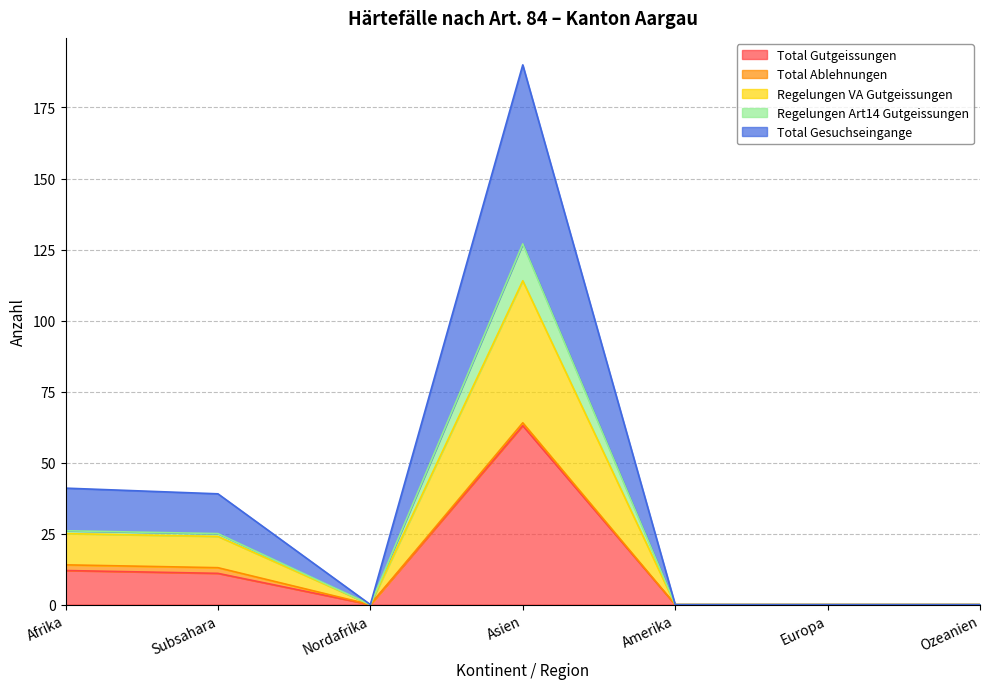

The value of Total Gesuchseingange at Ozeanien is 0. True or false?

True